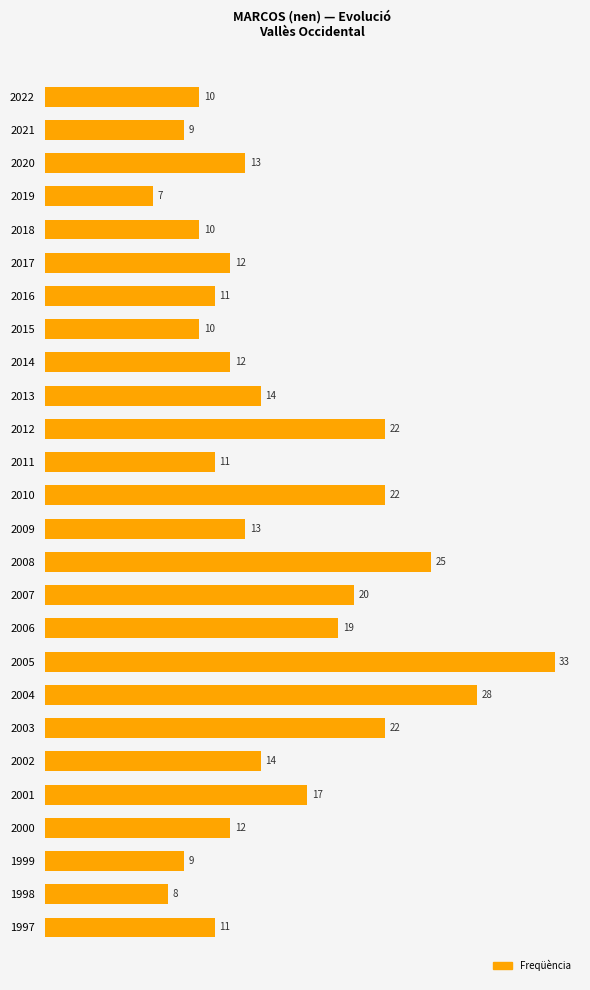

What is the change in value from 2009 to 1999?

-4